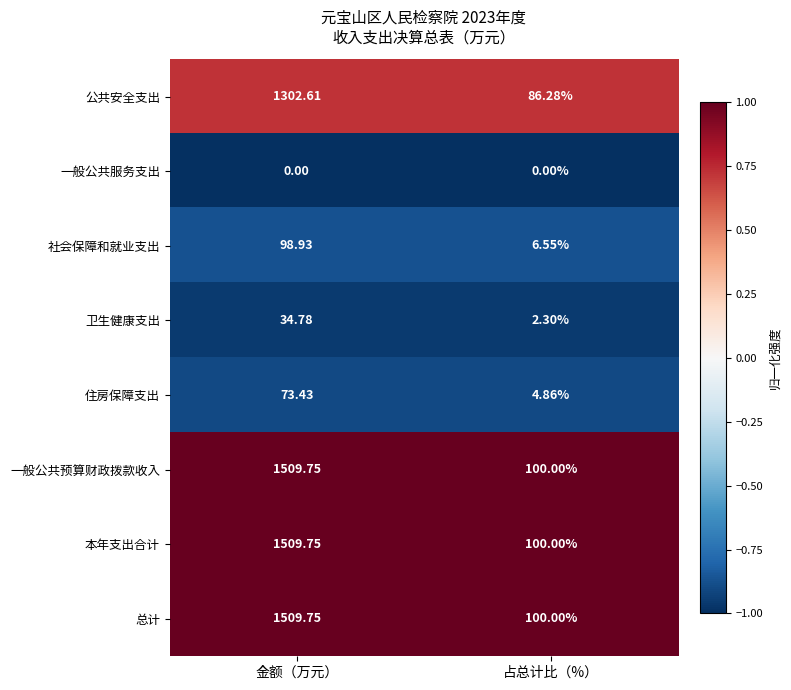

List the labels in order of 总计 value, largest first.

金额（万元）, 占总计比（%）